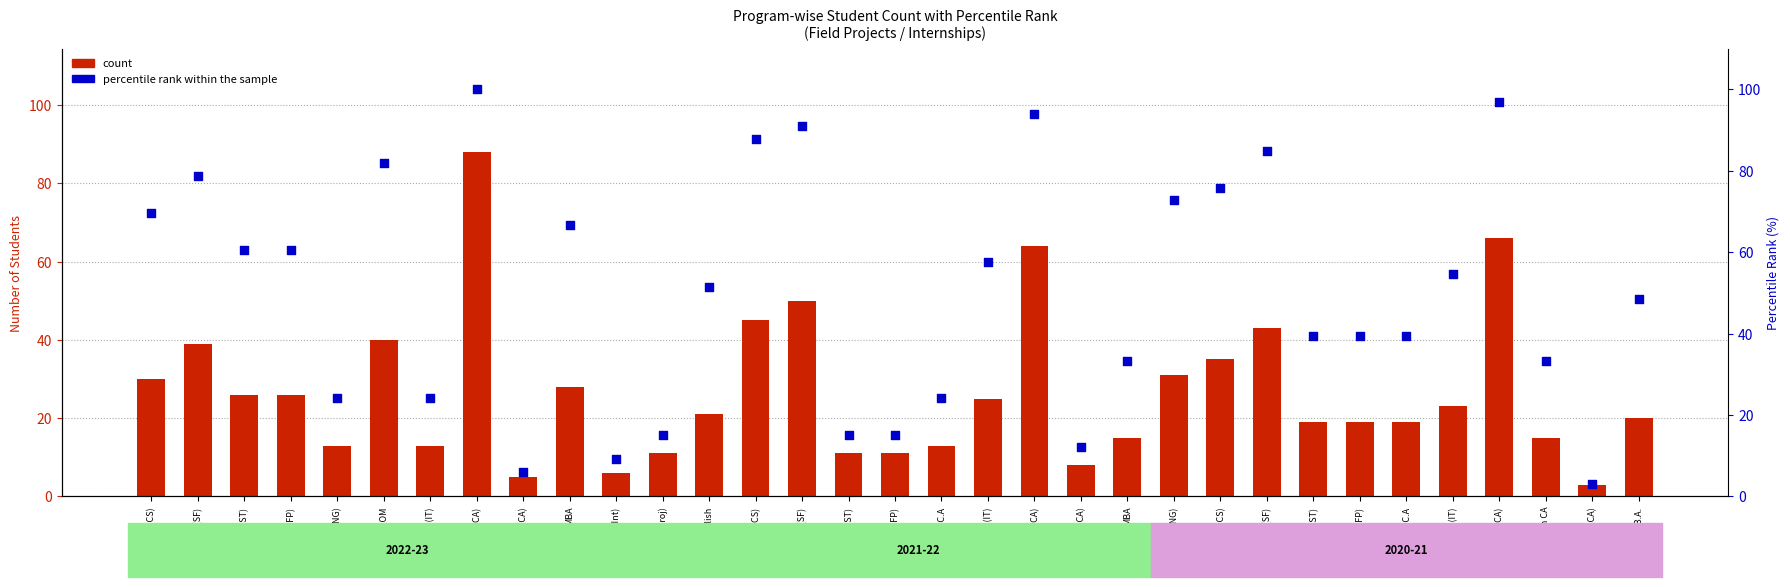

Is the value of percentile rank within the sample at B.SC(IT) greater than the value of count at M.COM?

No